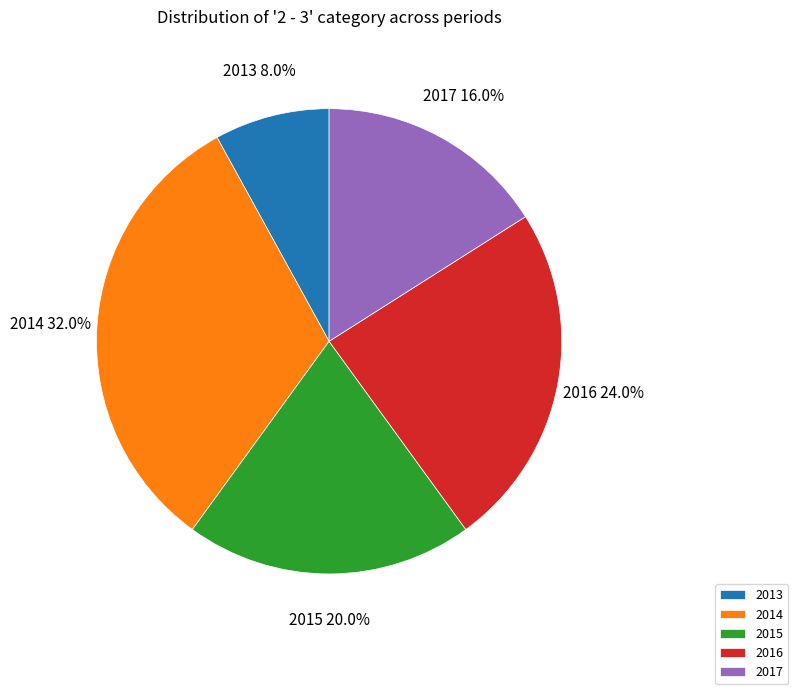

Combined, what portion of the pie is 2017 and 2016?

40.0%